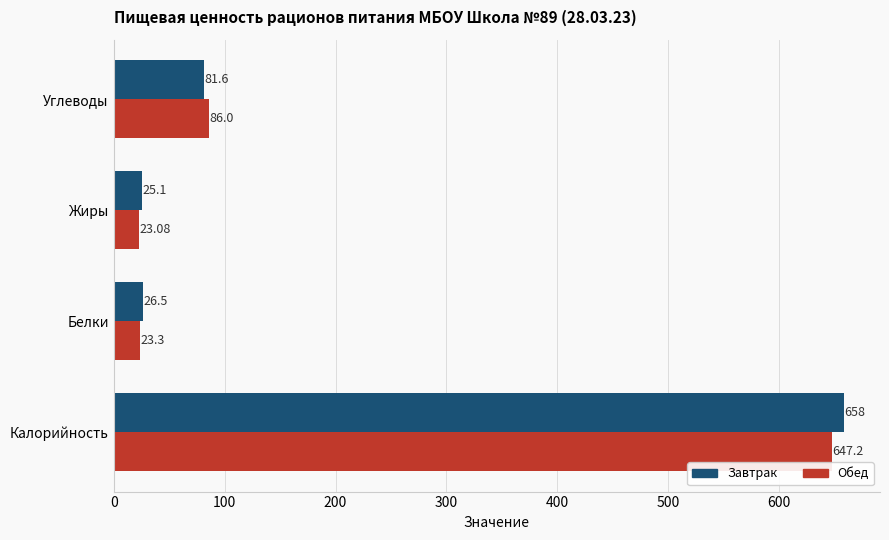

Which label corresponds to the smallest value in the chart?

Жиры